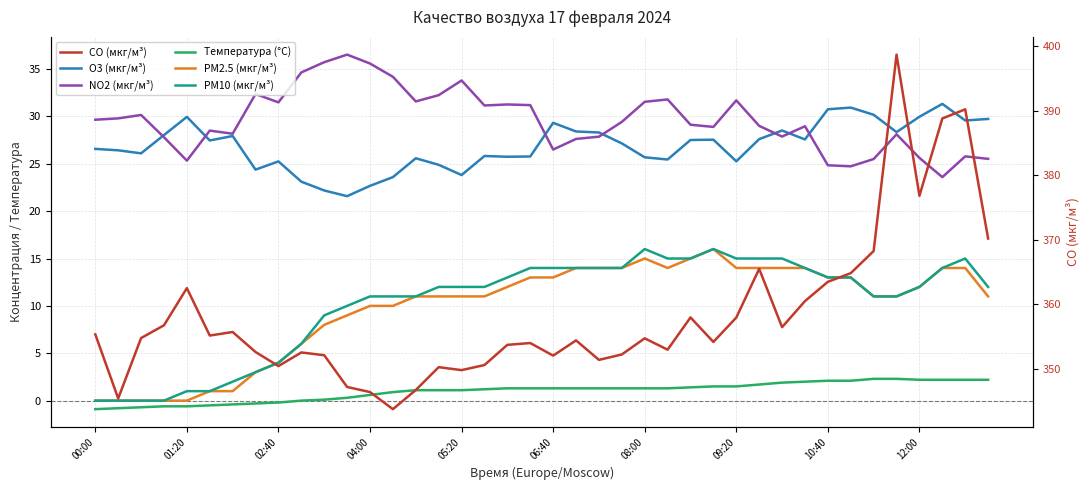

What is the minimum value shown in the chart?

-0.9